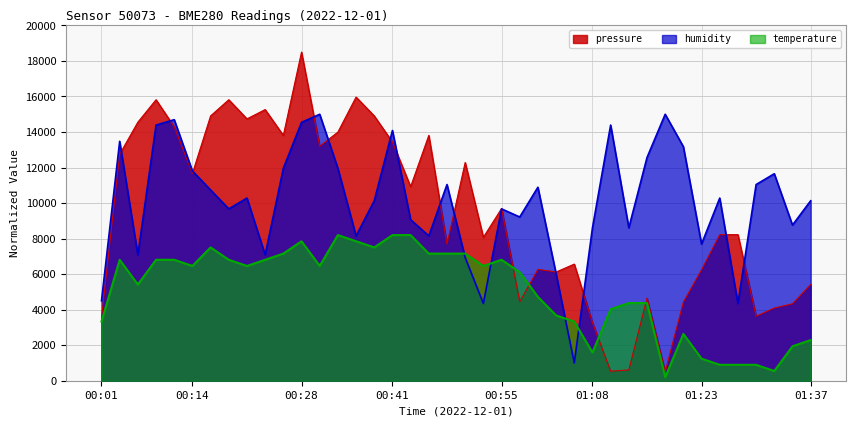

Reading left to right, transcribe all the data shown in this chart.

pressure: 00:01=3514.9	00:03=12750.2	00:06=14555.6	00:08=15818.8	00:11=14293.4	00:14=11671.8	00:16=14907.1	00:19=15818.8	00:21=14740.3	00:23=15264.6	00:26=13810.8	00:28=18500.0	00:31=13197.1	00:33=13995.5	00:36=15967.7	00:38=14907.1	00:41=13435.5	00:43=10927.0	00:46=13810.8	00:48=7685.7	00:51=12285.5	00:53=8073.0	00:55=9693.6	00:58=4444.4	01:00=6267.6	01:03=6118.7	01:05=6565.5	01:08=3270.6	01:10=535.7	01:13=607.2	01:15=4647.0	01:18=500.0	01:20=4426.5	01:23=6249.8	01:25=8221.9	01:28=8221.9	01:30=3628.1	01:32=4092.9	01:35=4331.2	01:37=5415.6
humidity: 00:01=4500.0	00:03=13478.3	00:06=7087.0	00:08=14391.3	00:11=14695.7	00:14=11804.3	00:16=10739.1	00:19=9673.9	00:21=10282.6	00:23=7087.0	00:26=11956.5	00:28=14543.5	00:31=15000.0	00:33=11956.5	00:36=8152.2	00:38=10130.4	00:41=14087.0	00:43=9065.2	00:46=8152.2	00:48=11043.5	00:51=6934.8	00:53=4347.8	00:55=9673.9	00:58=9217.4	01:00=10891.3	01:03=6021.7	01:05=1000.0	01:08=8608.7	01:10=14391.3	01:13=8608.7	01:15=12565.2	01:18=15000.0	01:20=13173.9	01:23=7695.7	01:25=10282.6	01:28=4347.8	01:30=11043.5	01:32=11652.2	01:35=8760.9	01:37=10130.4
temperature: 00:01=3330.4	00:03=6808.7	00:06=5417.4	00:08=6808.7	00:11=6808.7	00:14=6460.9	00:16=7504.3	00:19=6808.7	00:21=6460.9	00:23=6808.7	00:26=7156.5	00:28=7852.2	00:31=6460.9	00:33=8200.0	00:36=7852.2	00:38=7504.3	00:41=8200.0	00:43=8200.0	00:46=7156.5	00:48=7156.5	00:51=7156.5	00:53=6460.9	00:55=6808.7	00:58=6113.0	01:00=4721.7	01:03=3678.3	01:05=3330.4	01:08=1591.3	01:10=4026.1	01:13=4373.9	01:15=4373.9	01:18=200.0	01:20=2634.8	01:23=1243.5	01:25=895.7	01:28=895.7	01:30=895.7	01:32=547.8	01:35=1939.1	01:37=2287.0